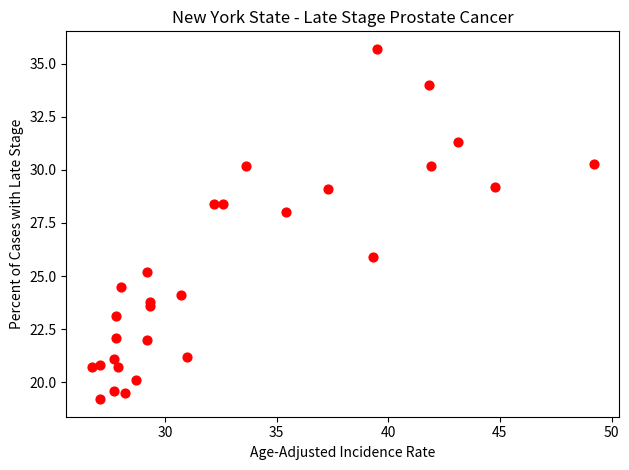

What is the range of X values (max minus min)?

22.5